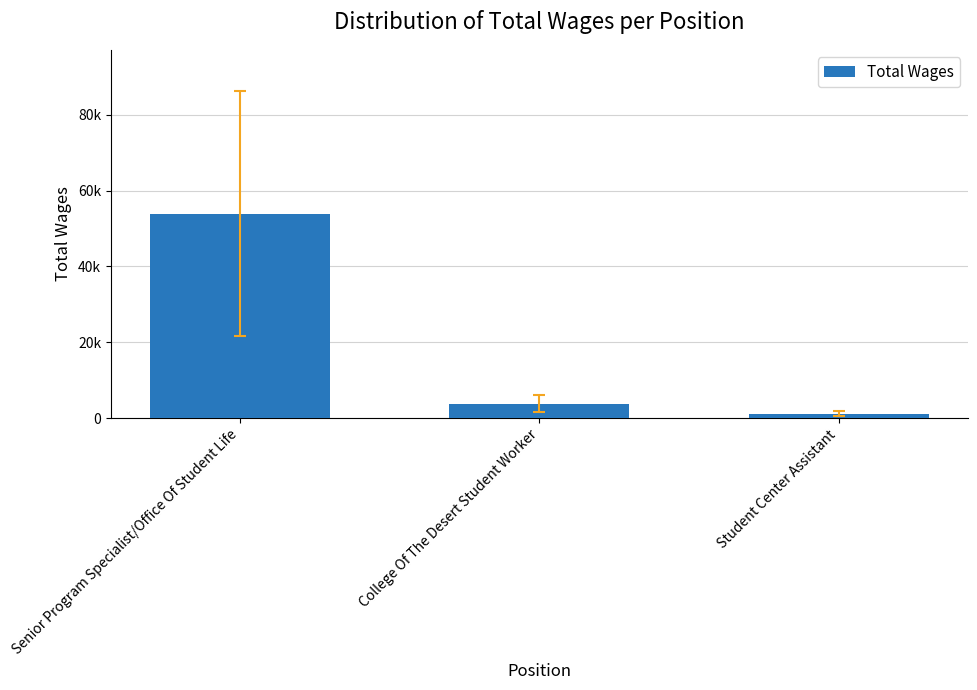

Does the chart contain any negative values?

No